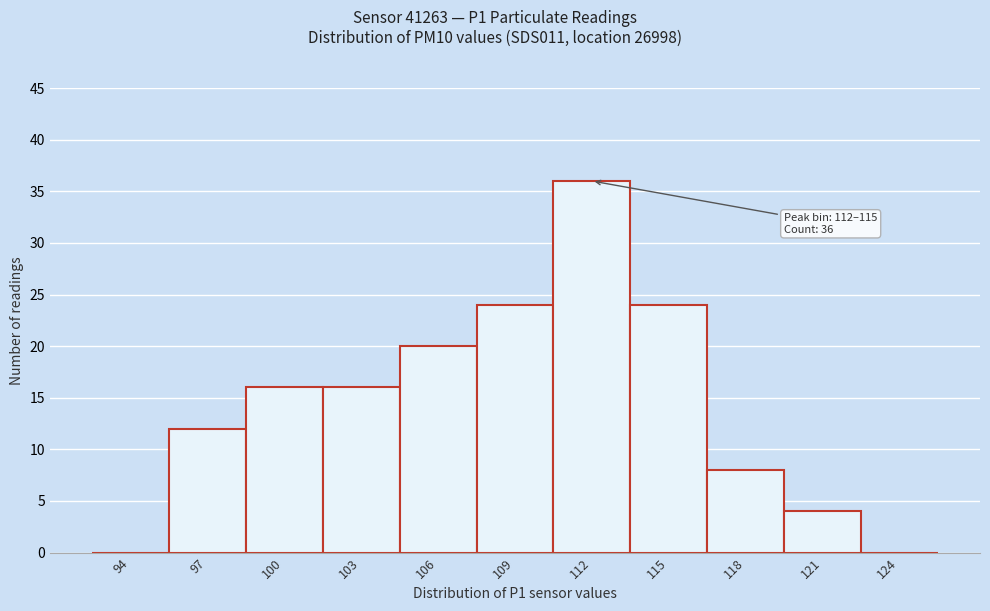

Reading left to right, transcribe all the data shown in this chart.

94=0	97=12	100=16	103=16	106=20	109=24	112=36	115=24	118=8	121=4	124=0